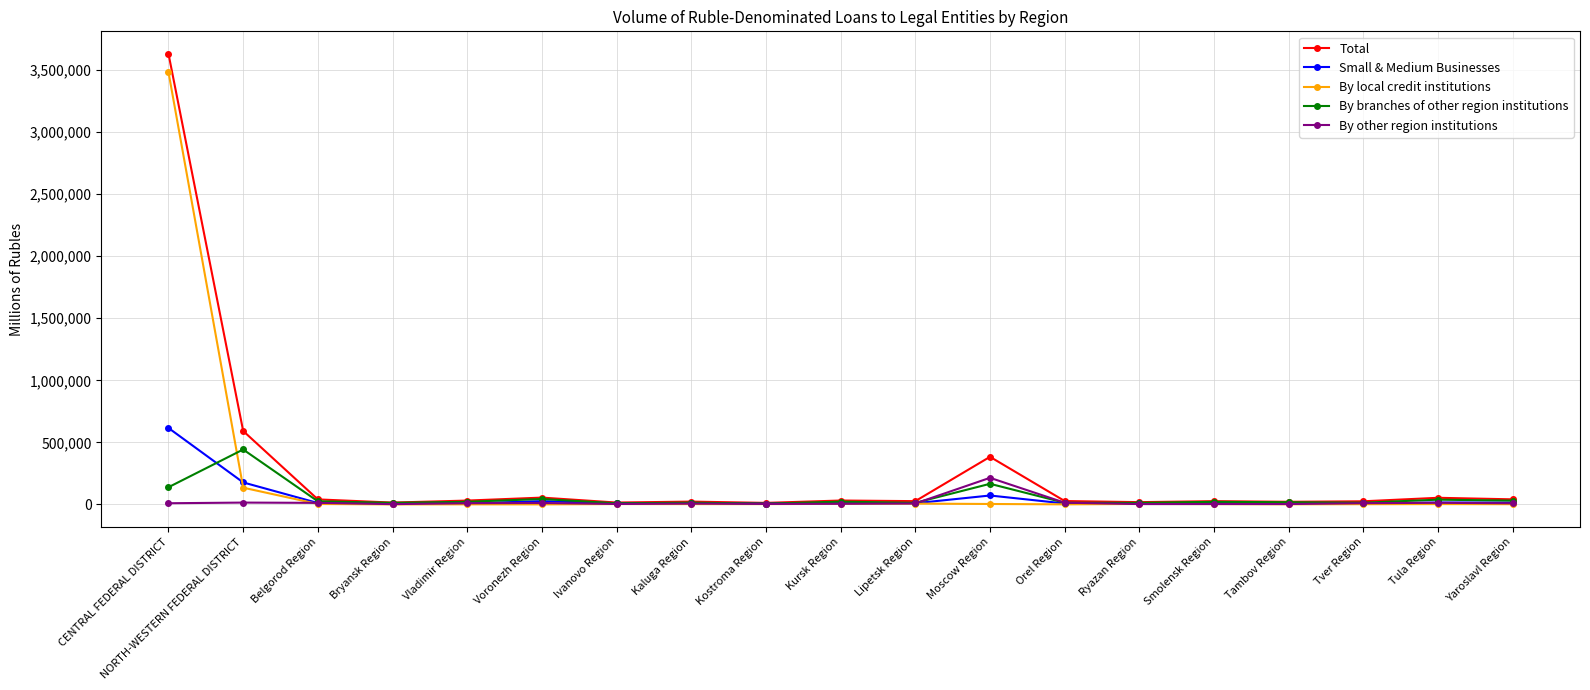

Where does the Total series first go above 26969?

CENTRAL FEDERAL DISTRICT